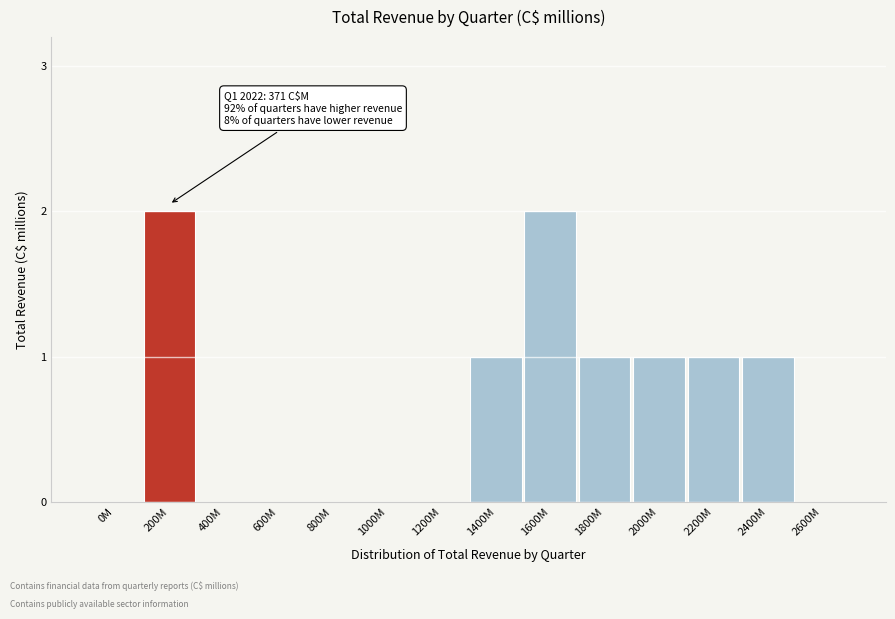

Reading left to right, extract all data points from this chart.

0M=0	200M=2	400M=0	600M=0	800M=0	1000M=0	1200M=0	1400M=1	1600M=2	1800M=1	2000M=1	2200M=1	2400M=1	2600M=0